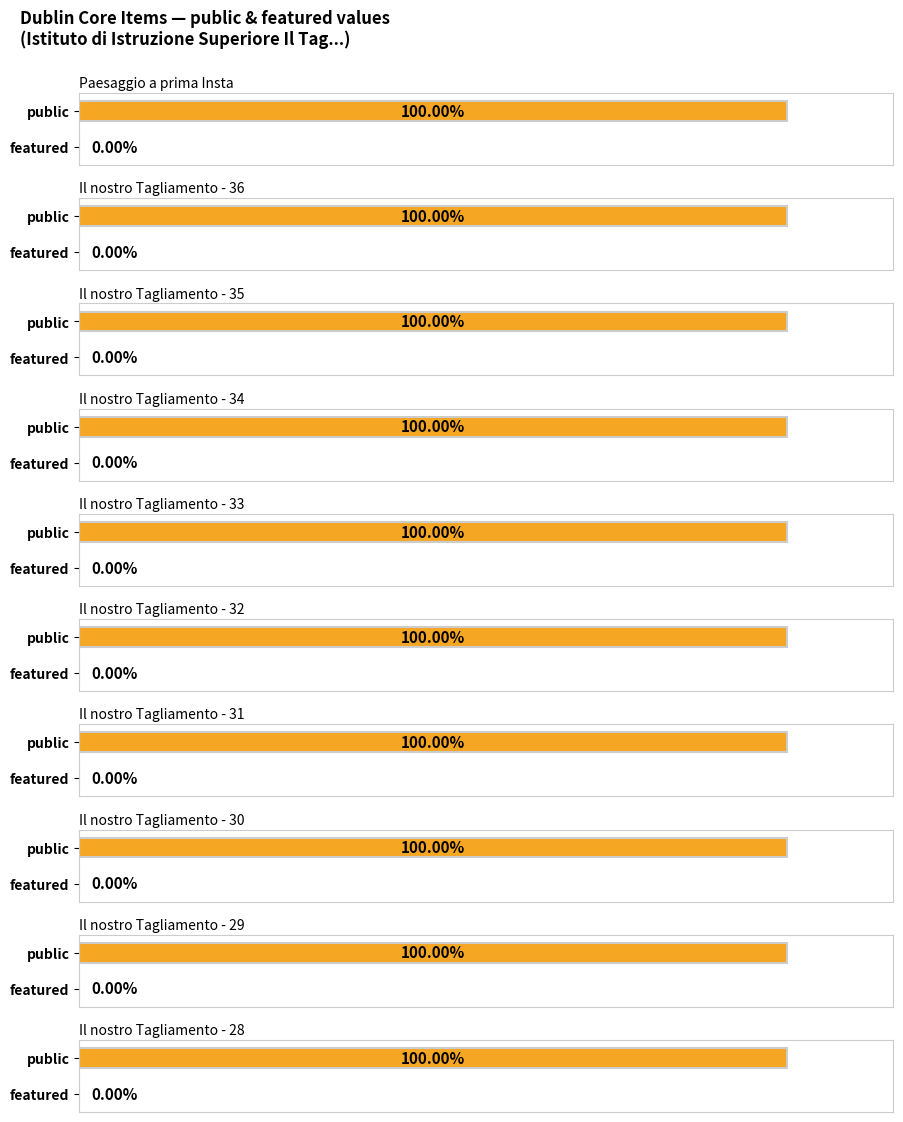

What is the label of the 4th bar from the right?

Il nostro Tagliamento - 31